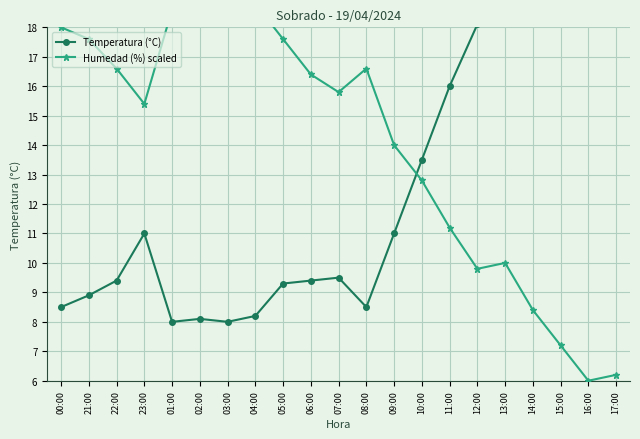

How many series are shown in this chart?

2